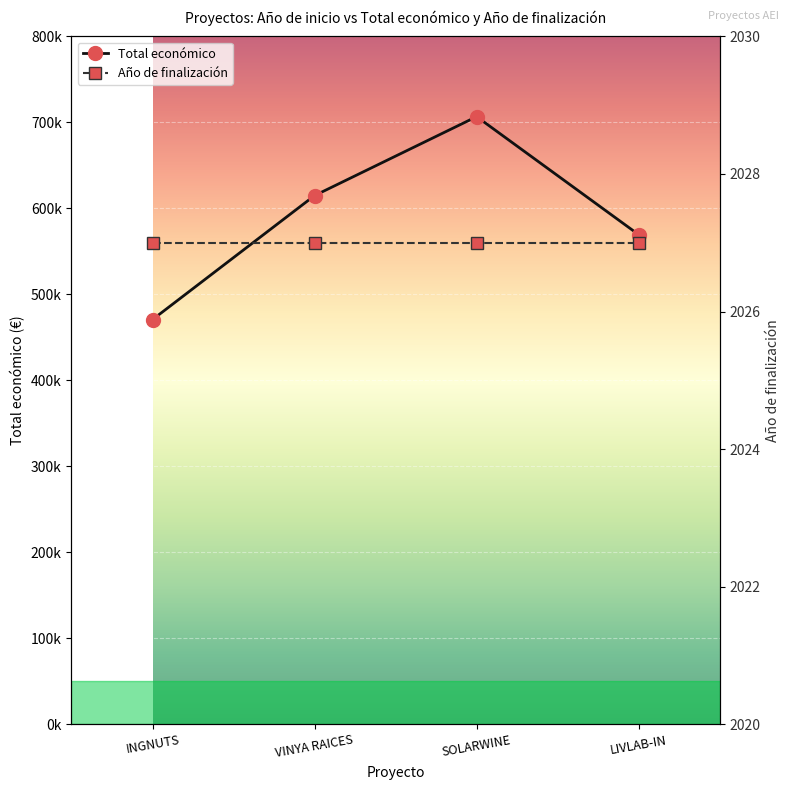

What position from the right is LIVLAB-IN?

1